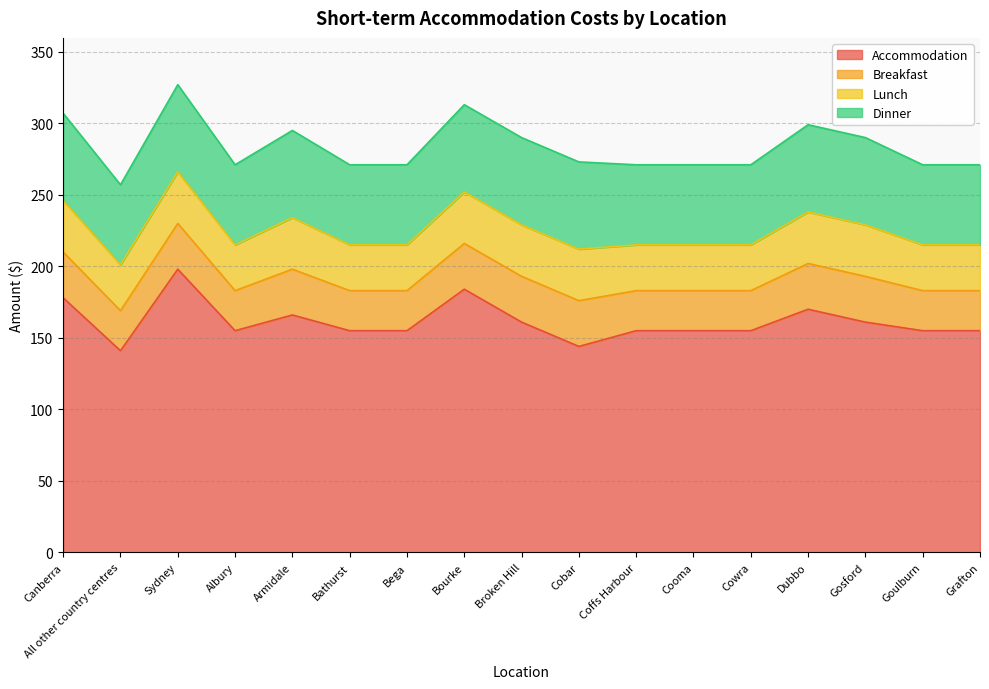

Which has a higher value, Bathurst or Sydney?

Sydney